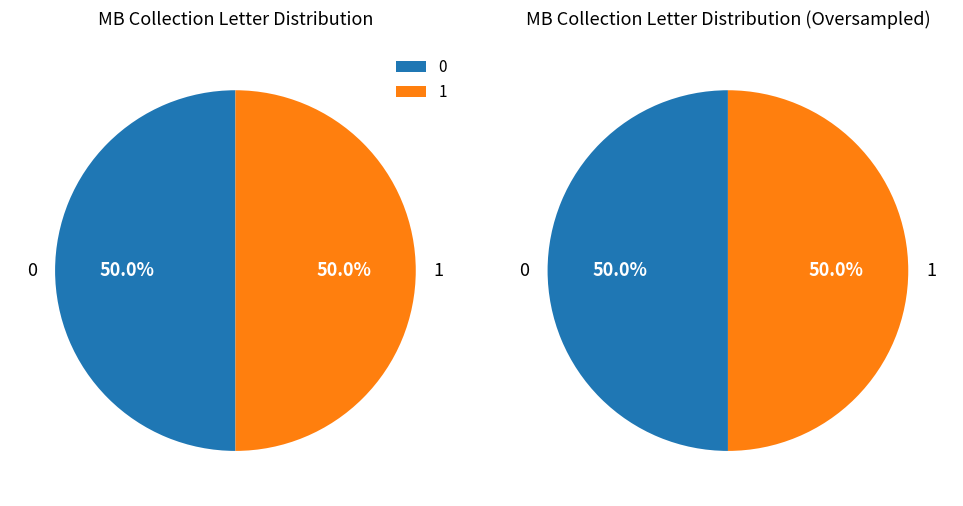

What percentage is the 0 slice, to the nearest percent?

50%